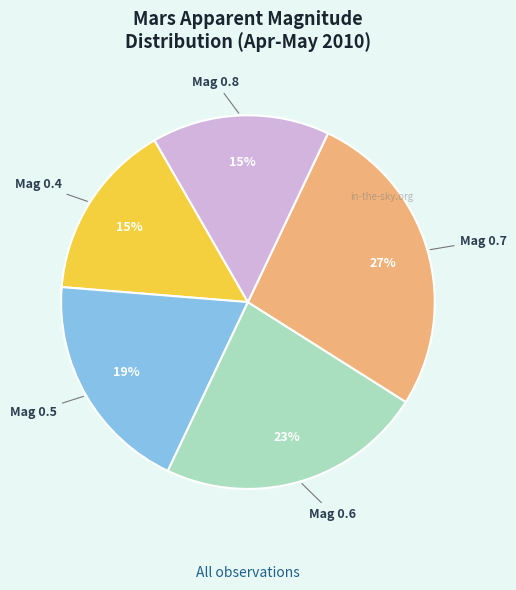

Is the sum of Mag 0.5 and Mag 0.7 greater than half?

No